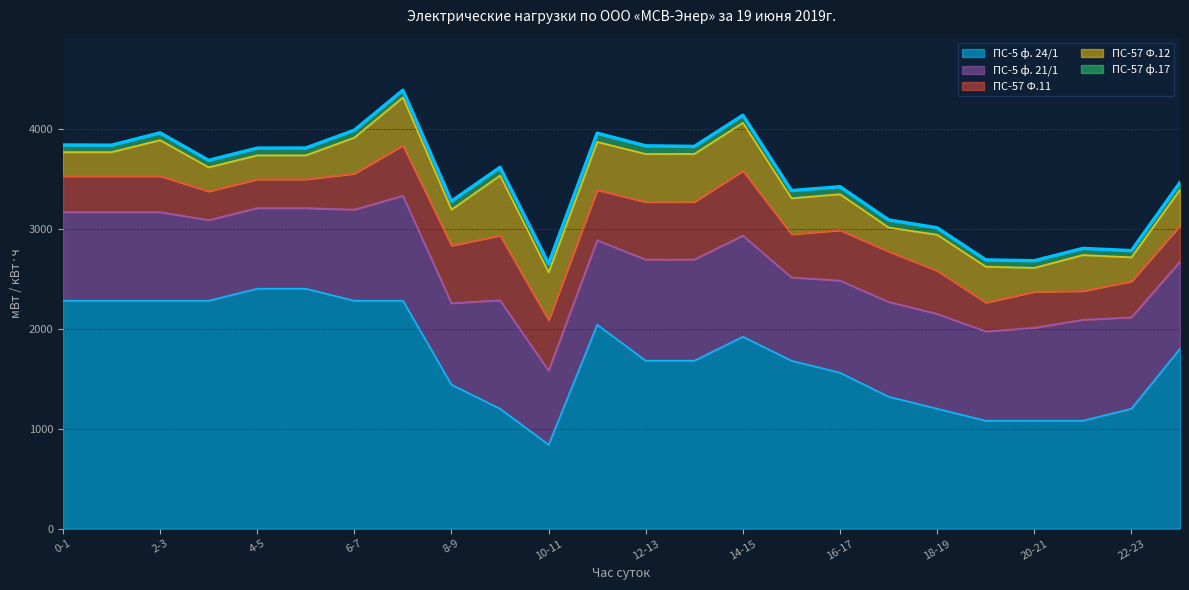

What is the total value across all series at 17-18?

3087.5